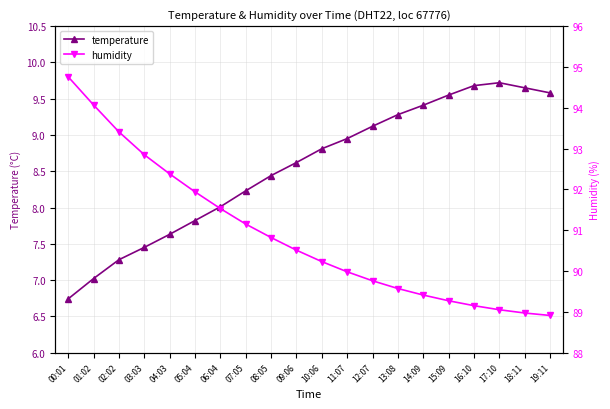

How many distinct data groups are displayed?

2